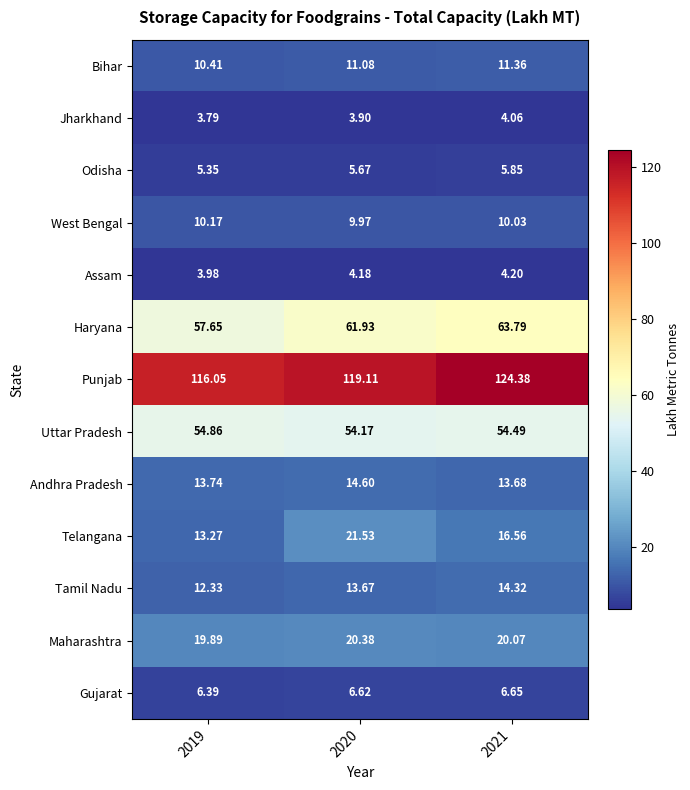

Which series has the widest spread of values?

Punjab